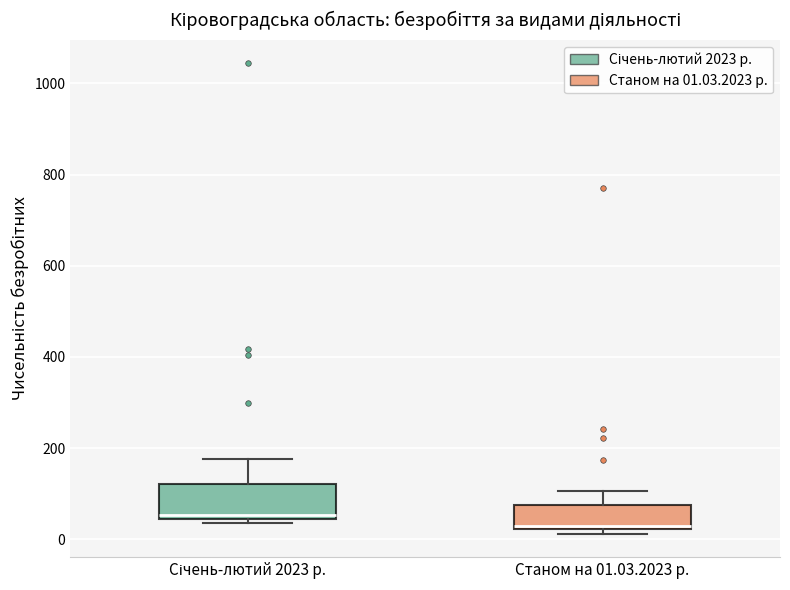

Where is the lower edge of the box for Станом на 01.03.2023 р. on the y-axis? The values are not printed on the chart, so give them approximately, as read against the axis.

20